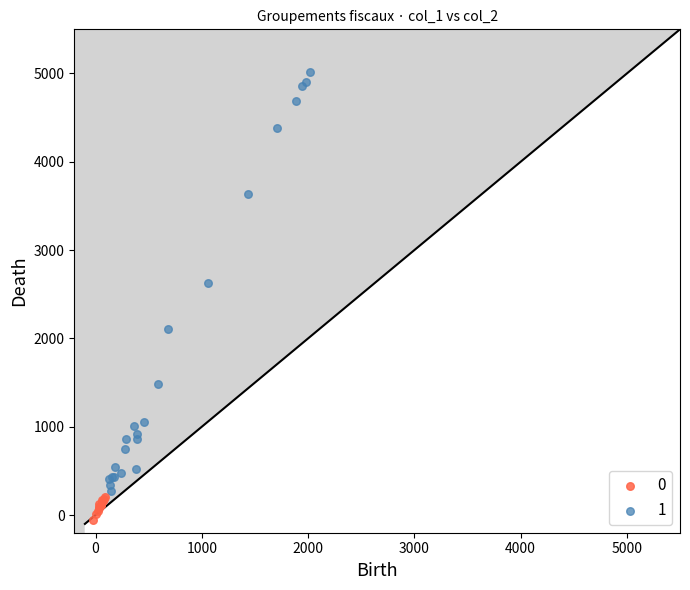

Which series has the widest spread of Y values?

1